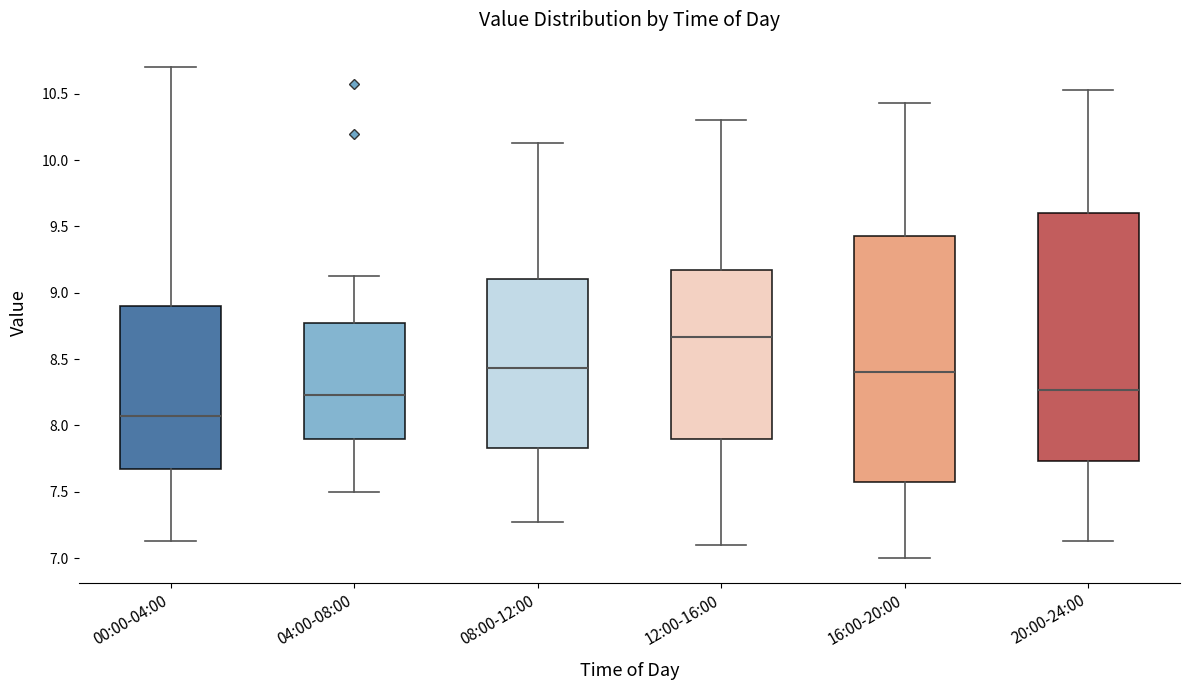

Where does the lower whisker of the box for 16:00-20:00 end on the y-axis? The values are not printed on the chart, so give them approximately, as read against the axis.

7.00